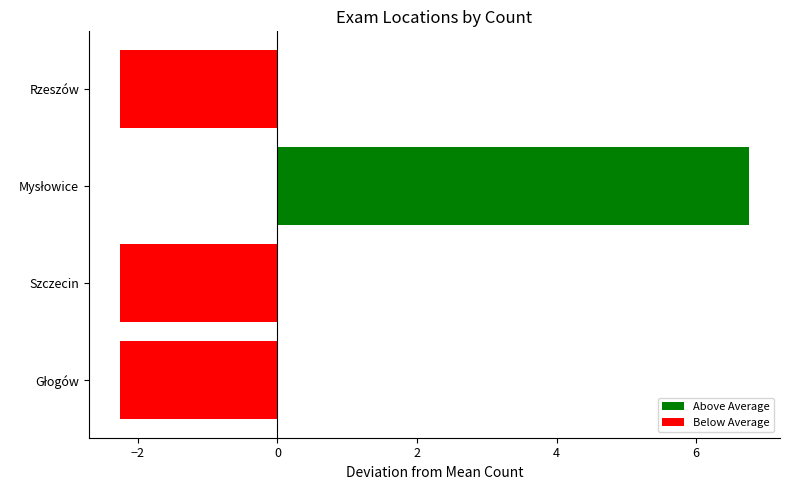

How many data points are above -2?

1